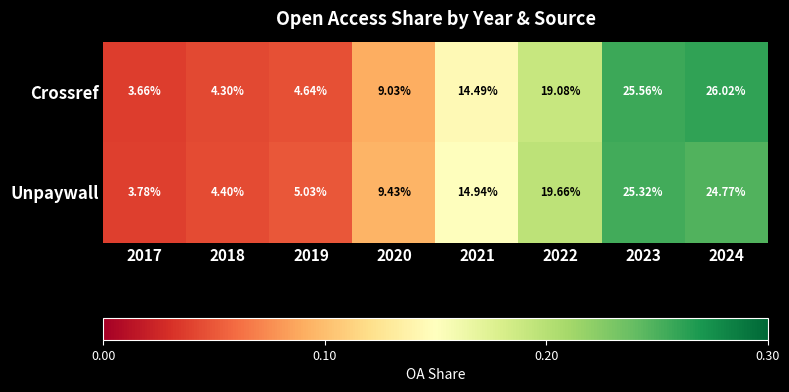

Is the value of Crossref at 2023 greater than the value of Unpaywall at 2018?

Yes